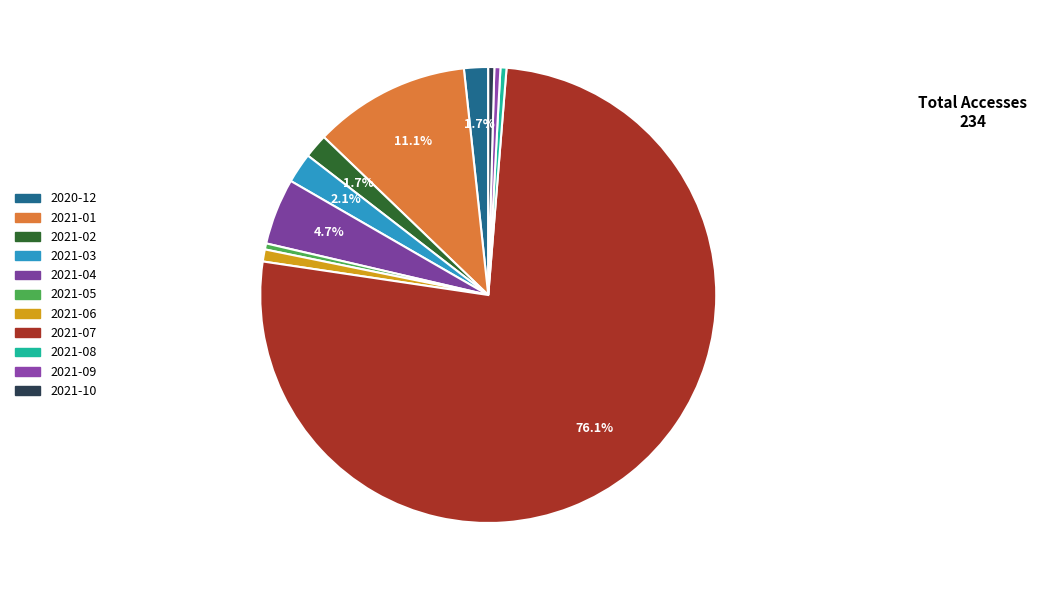

Count the number of slices in the pie.

11